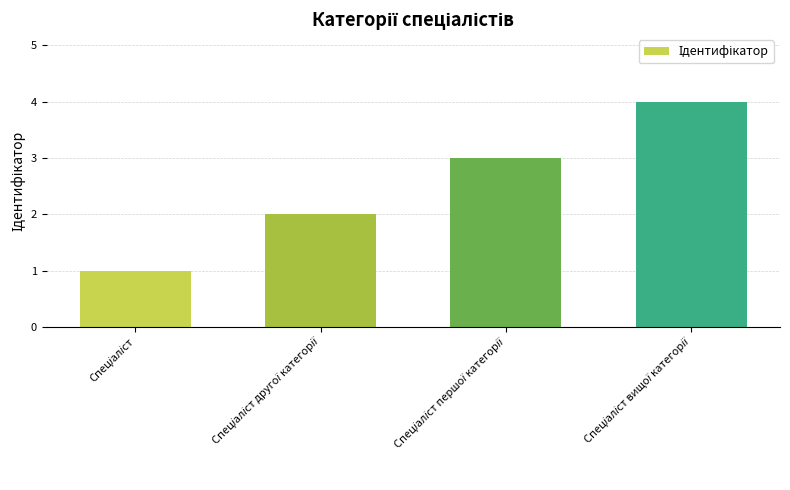

What is the greatest value displayed?

4